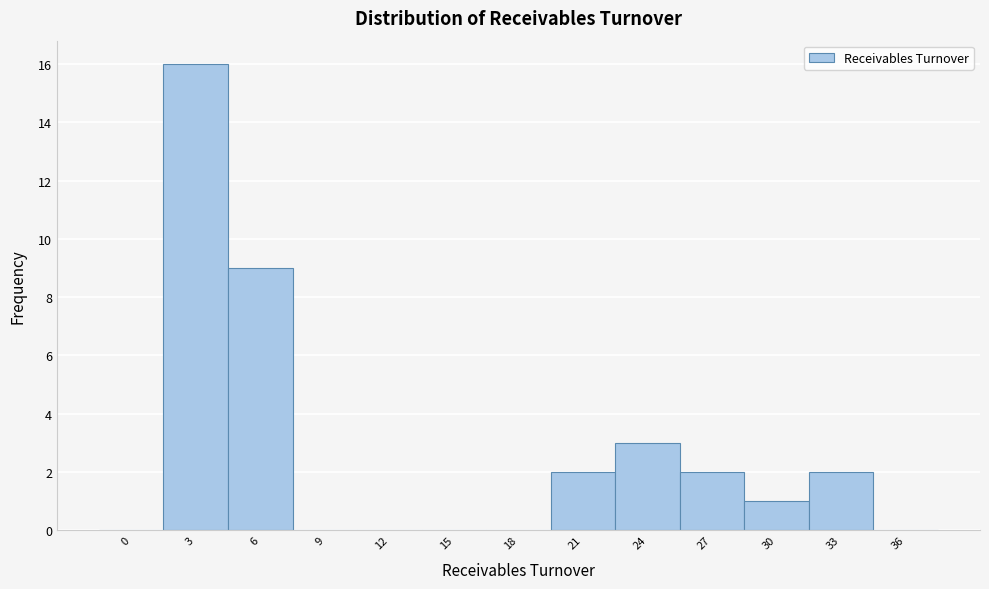

Reading left to right, list all the values displayed in this chart.

0=0	3=16	6=9	9=0	12=0	15=0	18=0	21=2	24=3	27=2	30=1	33=2	36=0